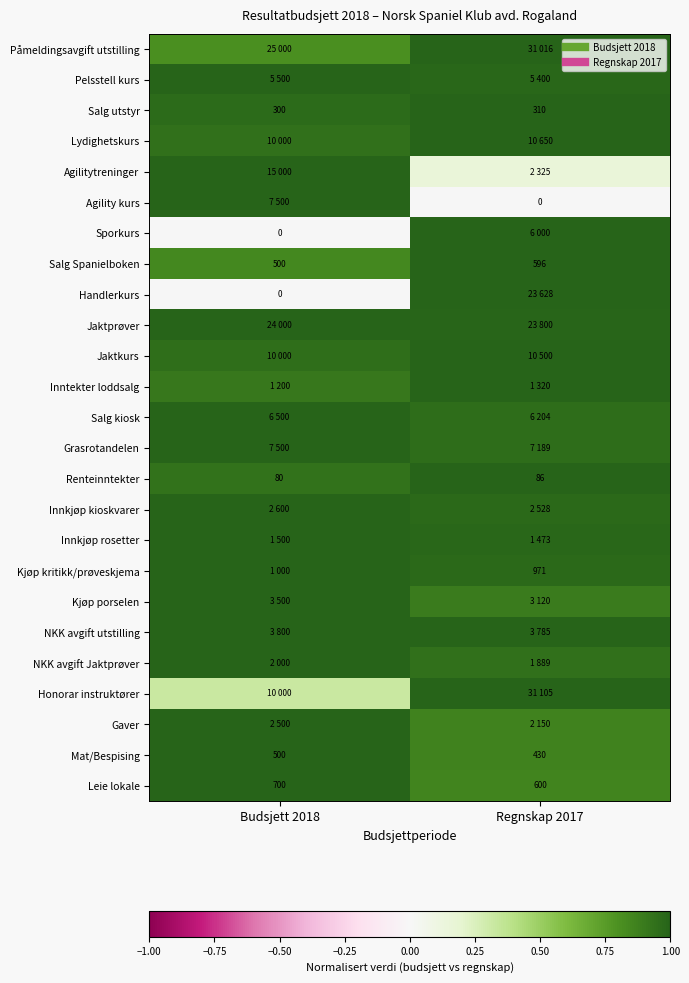

True or false: Grasrotandelen has a value of 1.0 at Regnskap 2017.

True